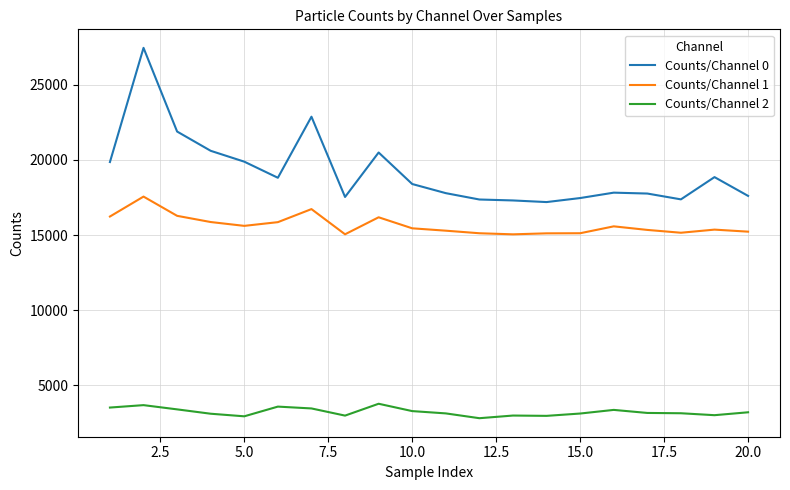

What is the difference between the maximum and minimum values in the Counts/Channel 0 series?

10268